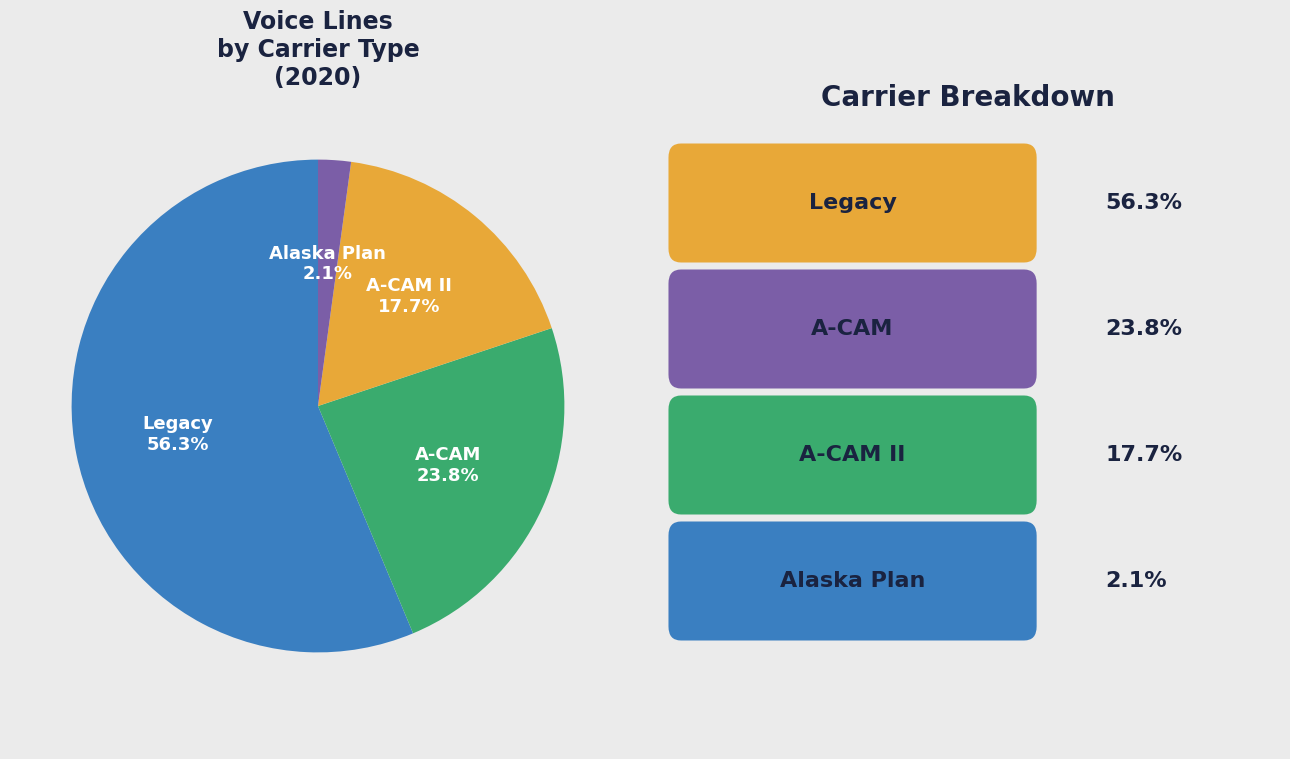

Count the number of slices in the pie.

4